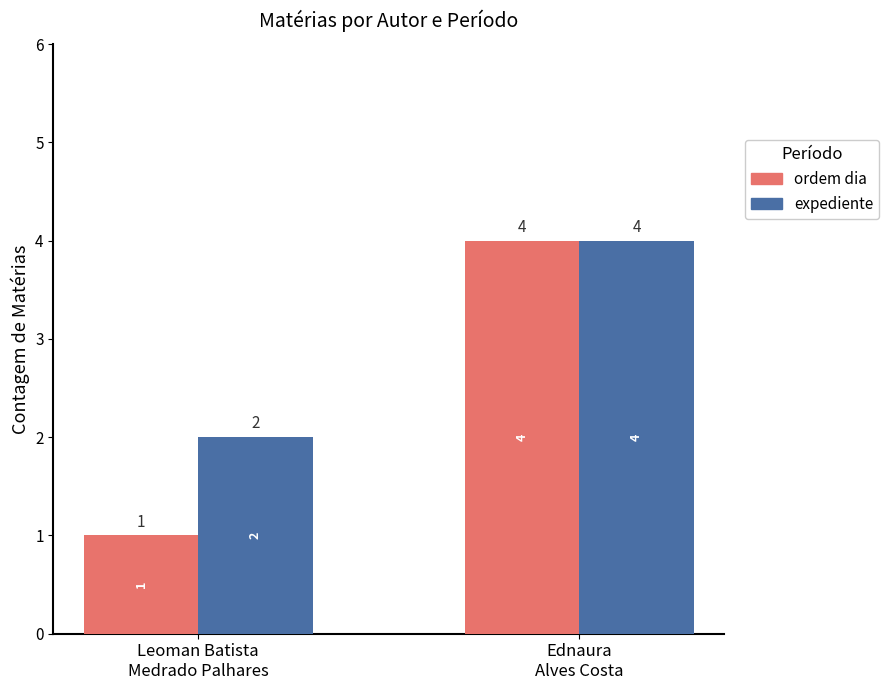

Count the number of categories in the chart.

2